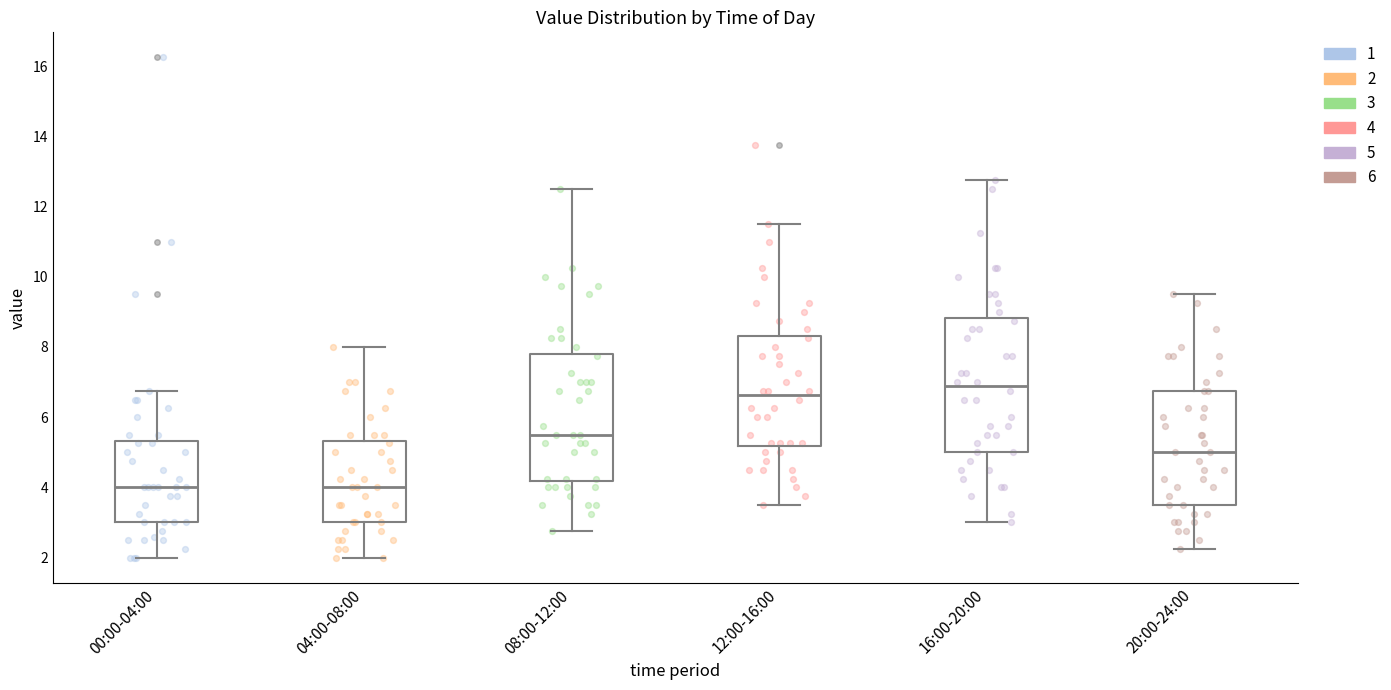

Reading left to right, transcribe this box plot: for each box, give where its median line is, the range the box spans, and where its two whiskers end, as read against the y-axis. The values are not printed on the chart, so give them approximately, as read against the axis.

00:00-04:00: median 4.0, box 3.0 to 5.4, whiskers 2.0 to 6.8
04:00-08:00: median 4.0, box 3.0 to 5.4, whiskers 2.0 to 8.0
08:00-12:00: median 5.6, box 4.2 to 7.8, whiskers 2.8 to 12.6
12:00-16:00: median 6.6, box 5.2 to 8.4, whiskers 3.6 to 11.6
16:00-20:00: median 6.8, box 5.0 to 8.8, whiskers 3.0 to 12.8
20:00-24:00: median 5.0, box 3.6 to 6.8, whiskers 2.2 to 9.6